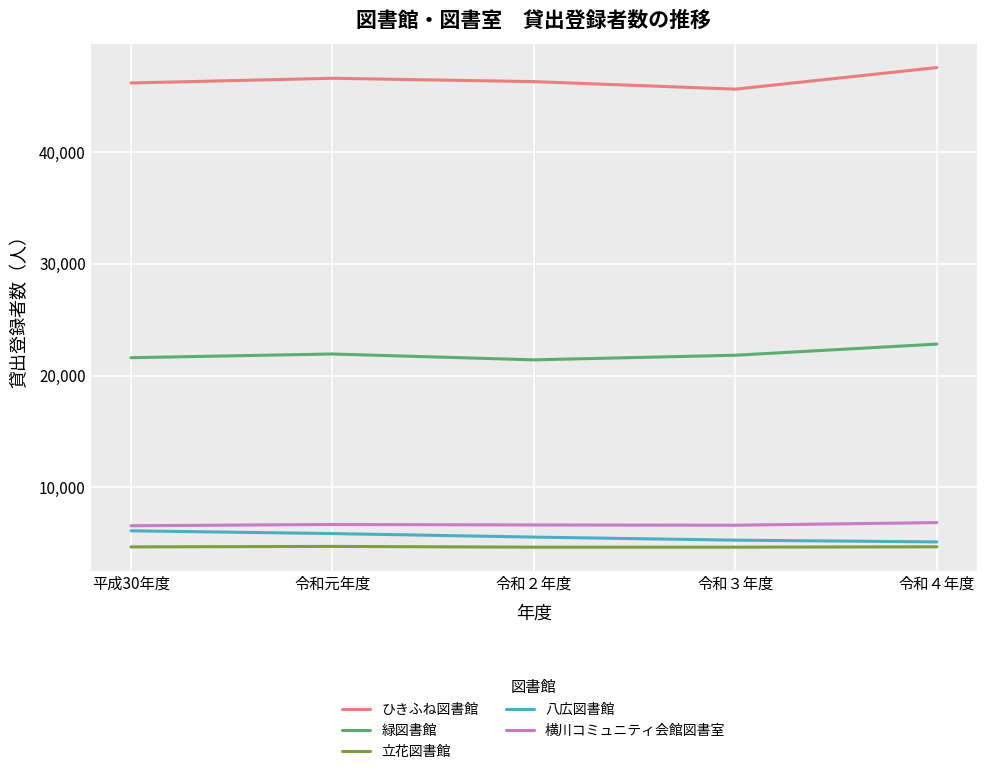

How many distinct data groups are displayed?

5